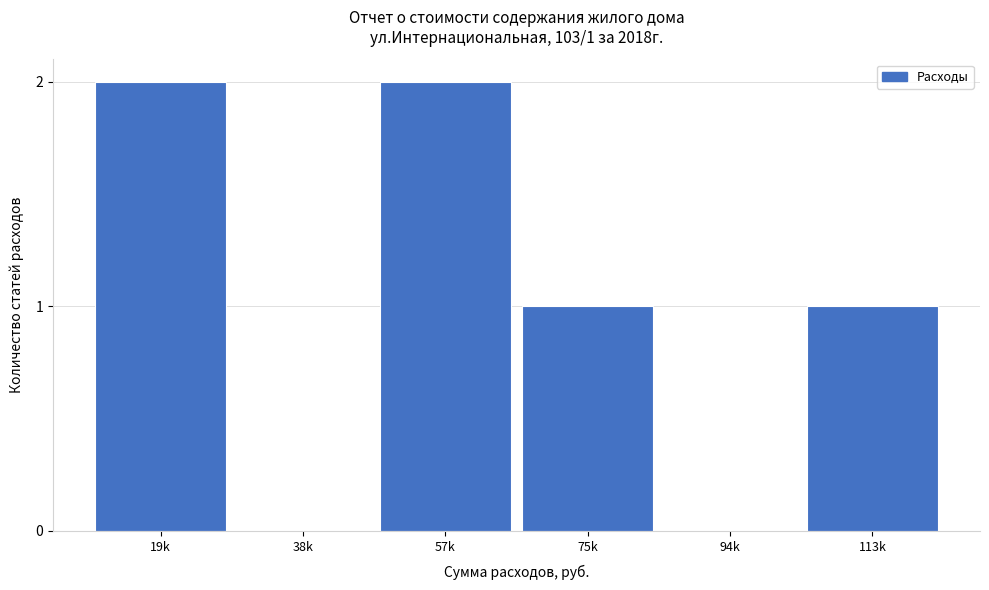

Reading left to right, transcribe all the data shown in this chart.

19k=2	38k=0	57k=2	75k=1	94k=0	113k=1